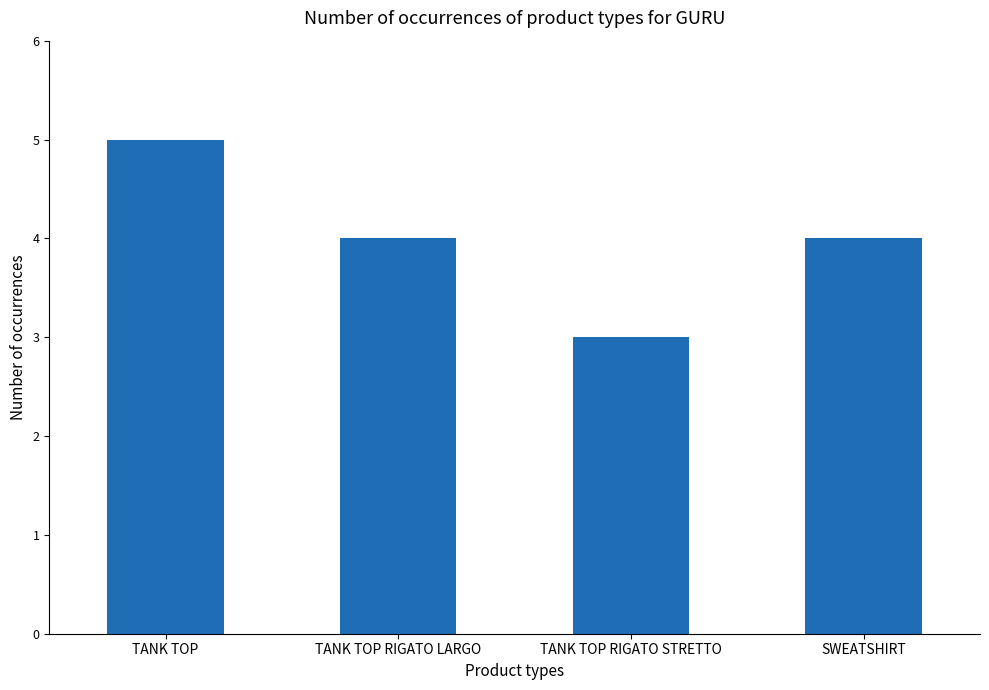

What is the sum of all values?

16